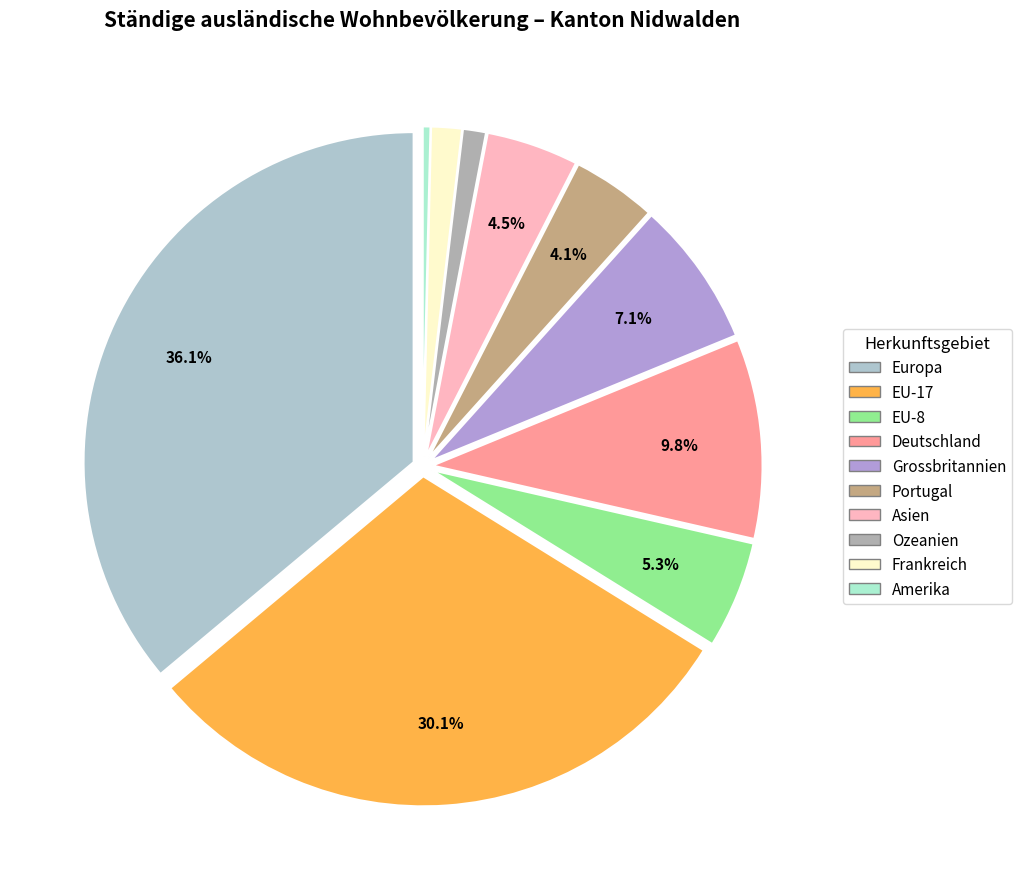

Rank the categories by value from highest to lowest.

Europa, EU-17, Deutschland, Grossbritannien, EU-8, Asien, Portugal, Frankreich, Ozeanien, Amerika